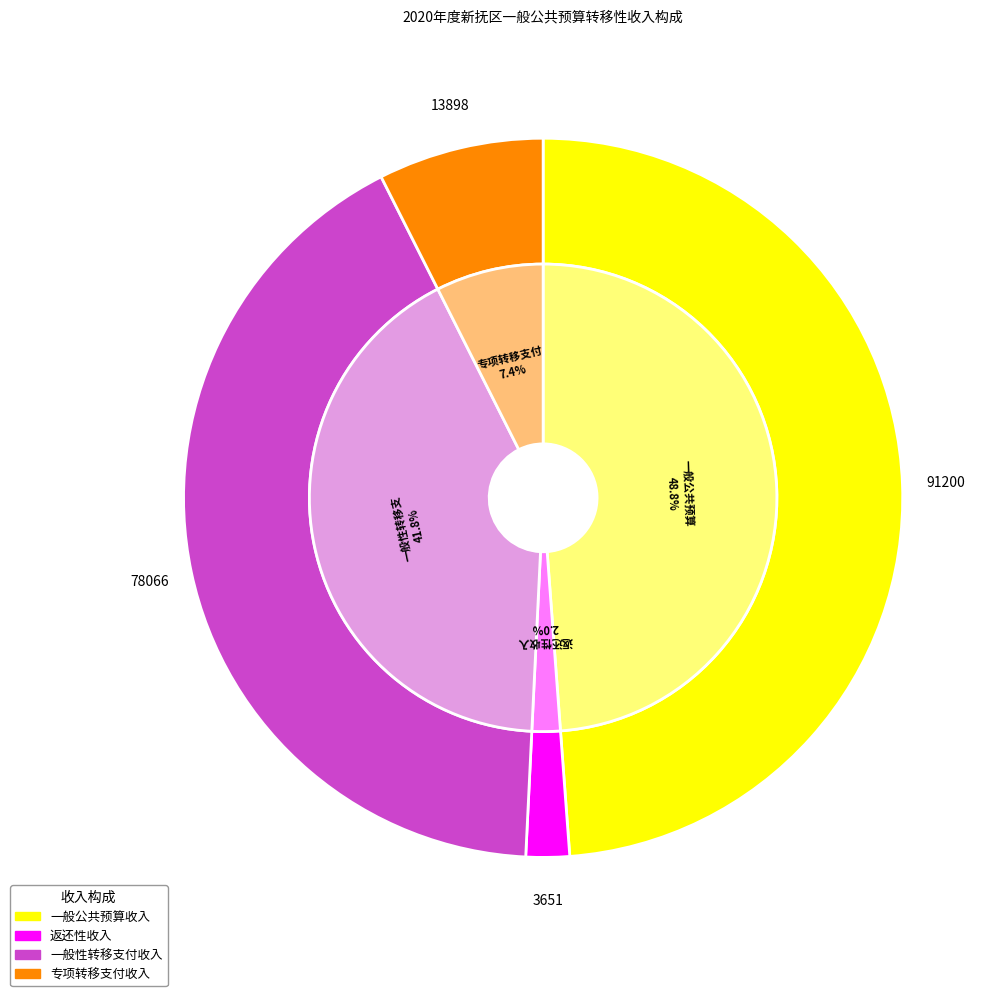

To the nearest percent, what portion does 专项转移支付收入 represent?

7%